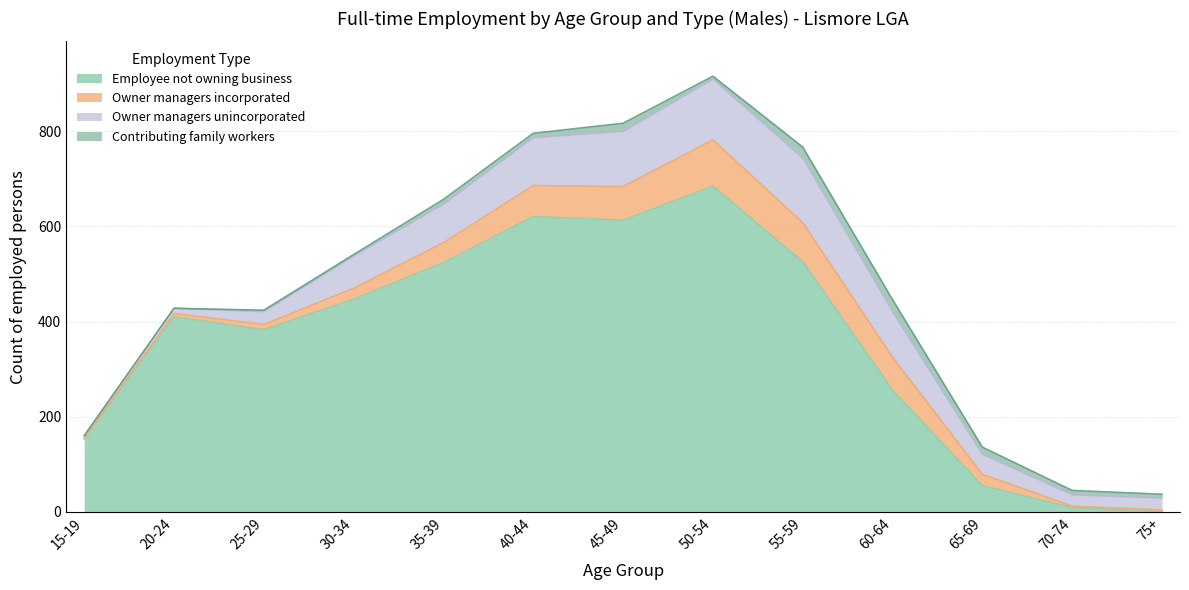

What is the difference between the Employee not owning business values at 65-69 and 60-64?

201